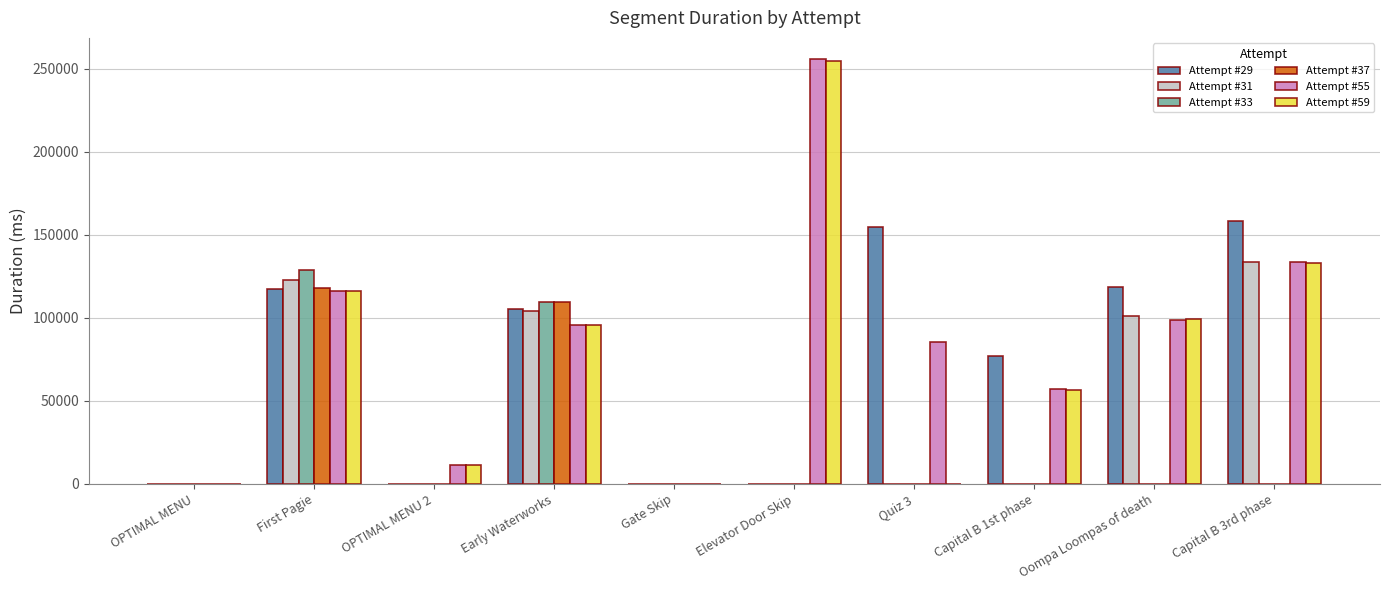

Which category has the highest value in the Attempt #33 series?

First Pagie